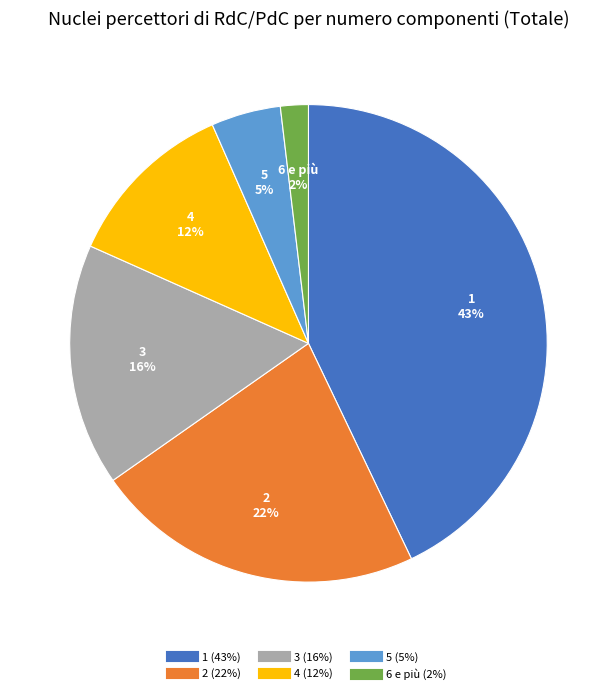

What percentage is the 3 slice, to the nearest percent?

16%